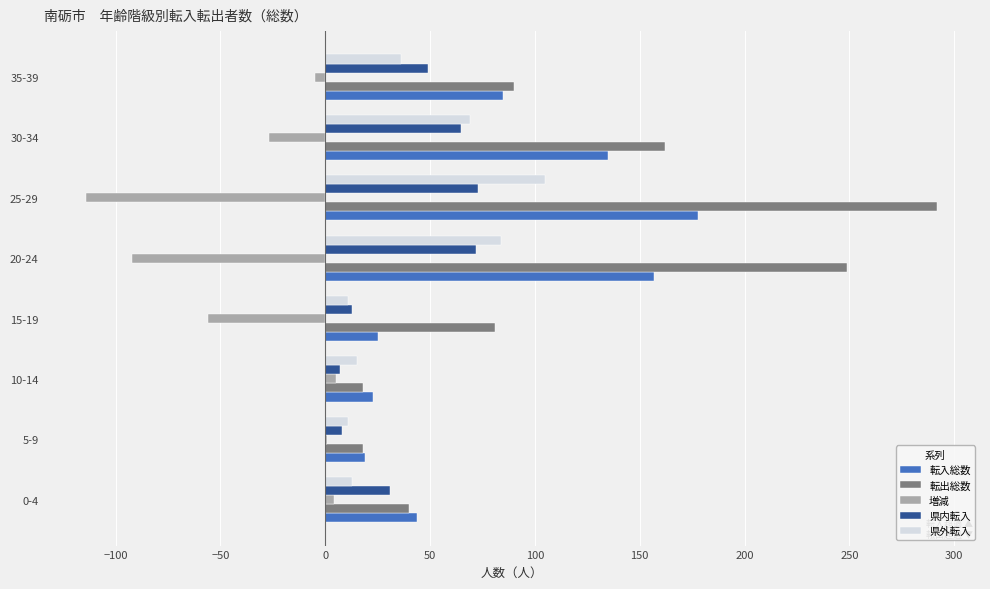

Which series has the widest spread of values?

転出総数